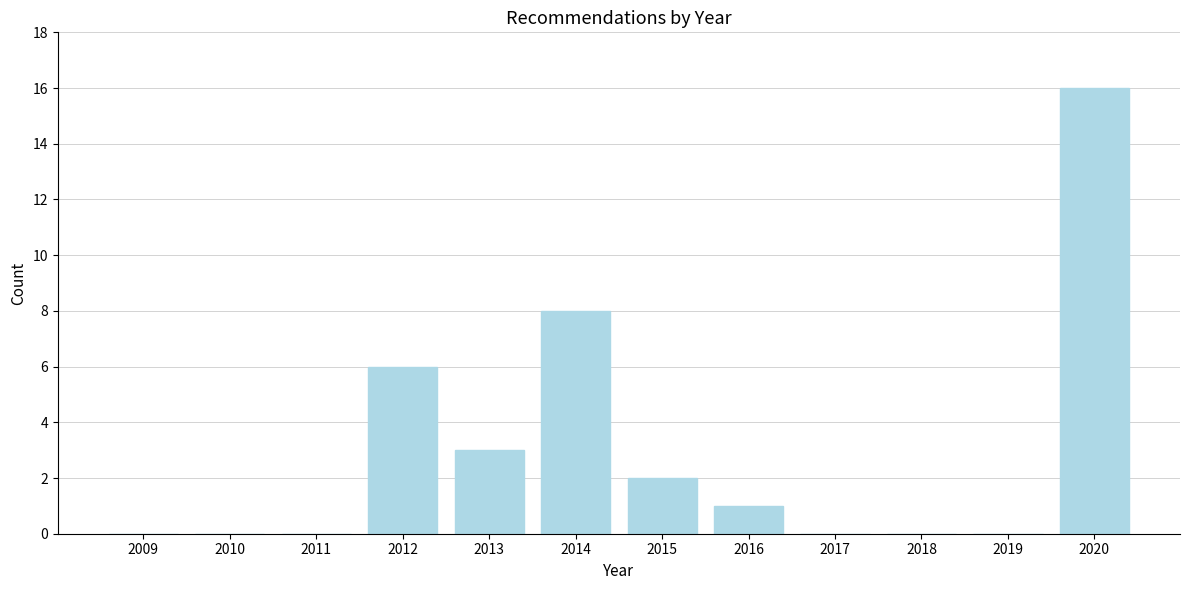

Reading right to left, list all the values displayed in this chart.

2020=16	2019=0	2018=0	2017=0	2016=1	2015=2	2014=8	2013=3	2012=6	2011=0	2010=0	2009=0